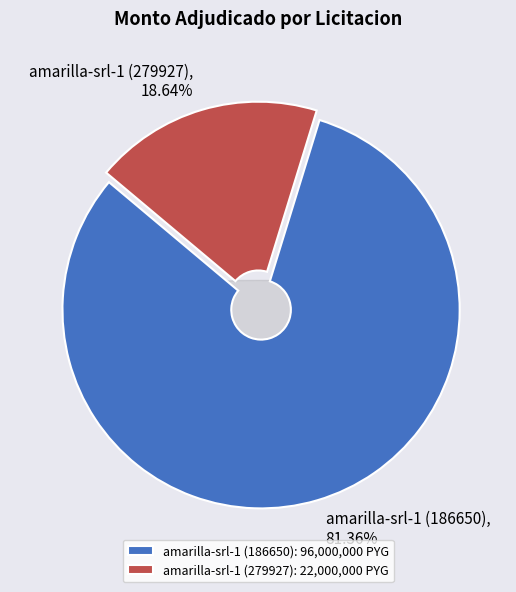

Is it true that amarilla-srl-1 (186650) is 68% of the pie?

False